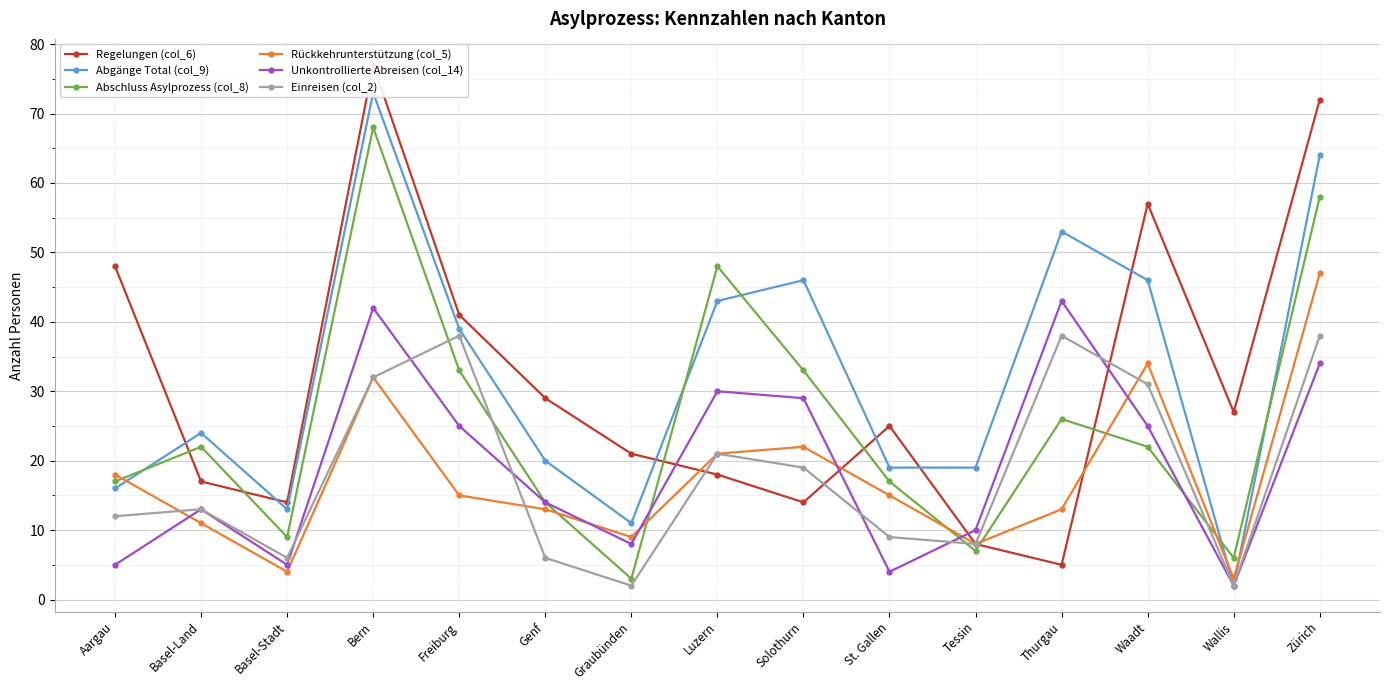

Reading right to left, extract all data points from this chart.

Regelungen (col_6): 72	27	57	5	8	25	14	18	21	29	41	77	14	17	48
Abgänge Total (col_9): 64	2	46	53	19	19	46	43	11	20	39	73	13	24	16
Abschluss Asylprozess (col_8): 58	6	22	26	7	17	33	48	3	14	33	68	9	22	17
Rückkehrunterstützung (col_5): 47	3	34	13	8	15	22	21	9	13	15	32	4	11	18
Unkontrollierte Abreisen (col_14): 34	2	25	43	10	4	29	30	8	14	25	42	5	13	5
Einreisen (col_2): 38	2	31	38	8	9	19	21	2	6	38	32	6	13	12